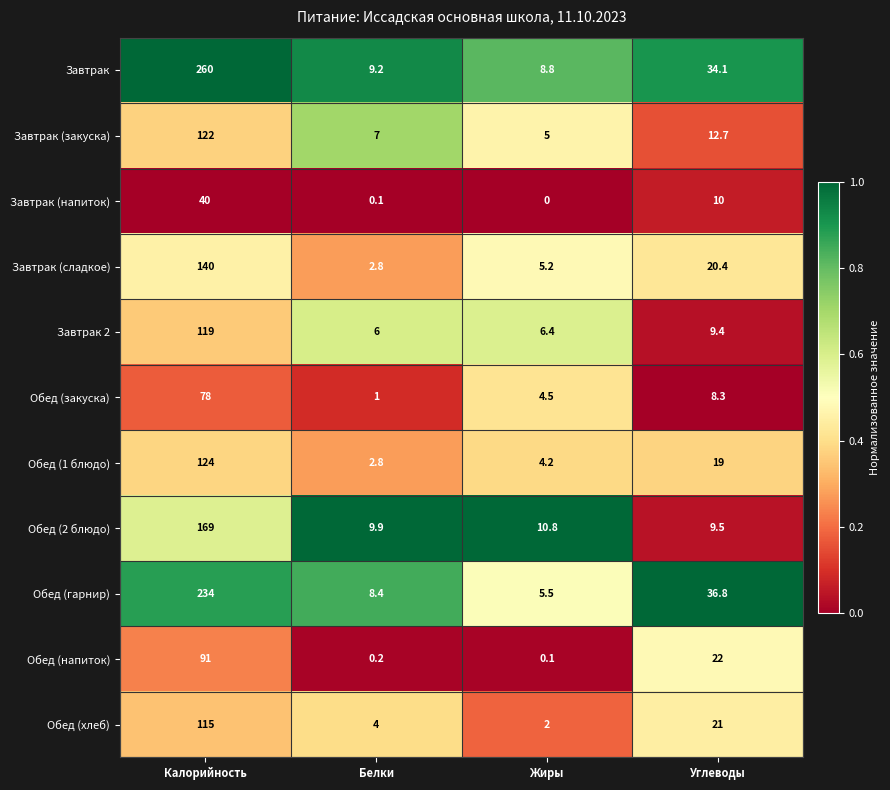

What is the total value across all series at Углеводы?

203.2